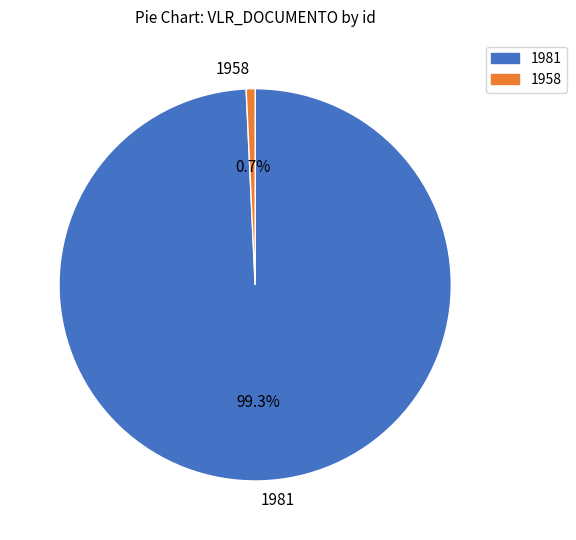

Rank the categories by value from highest to lowest.

1981, 1958